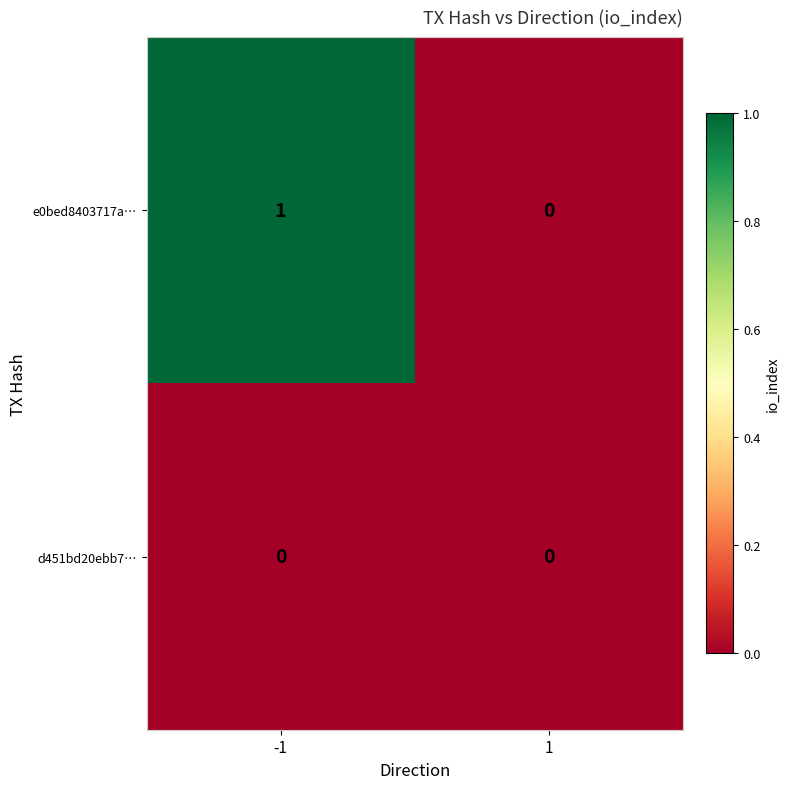

Count the number of categories in the chart.

2